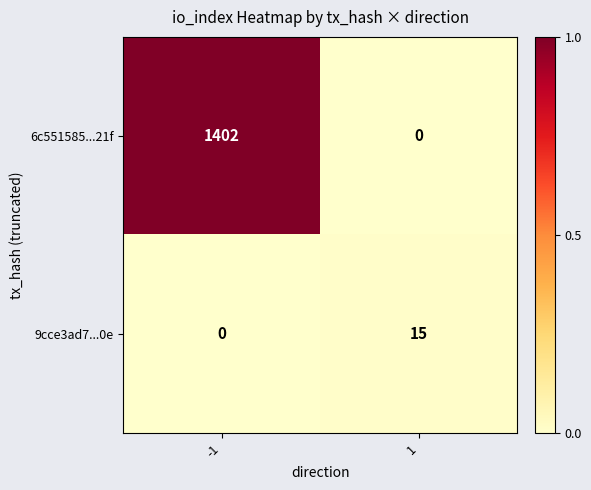

Count the number of categories in the chart.

2